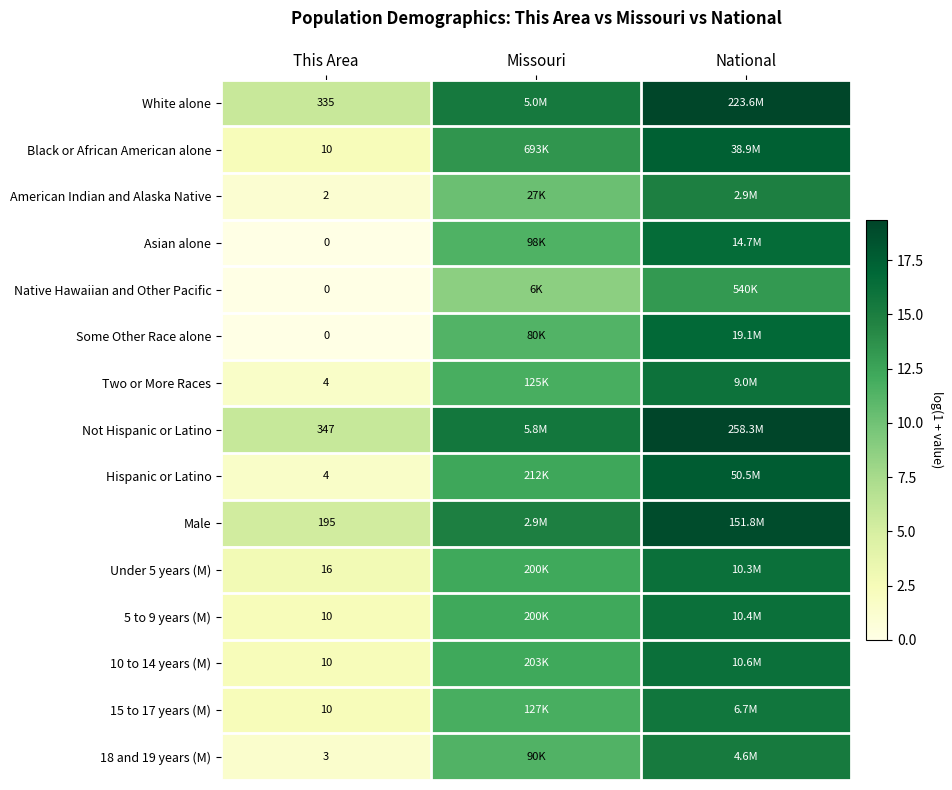

At which category is the sum across all series the highest?

National